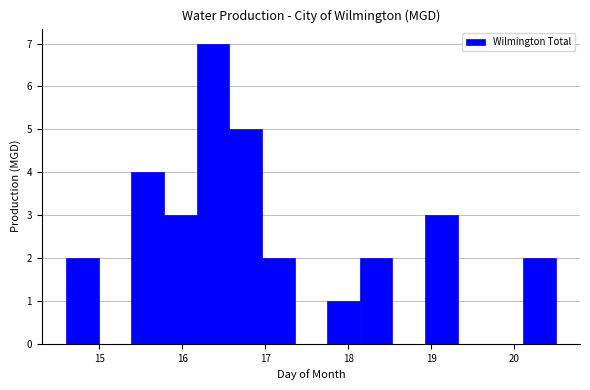

Around what value on the x-axis is the tallest bar? Give the approximate position of its centre, as read against the axis.

16.4